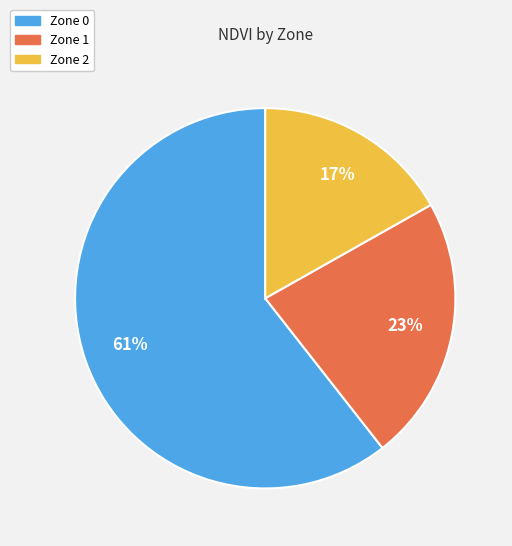

Is it true that Zone 2 is 28% of the pie?

False